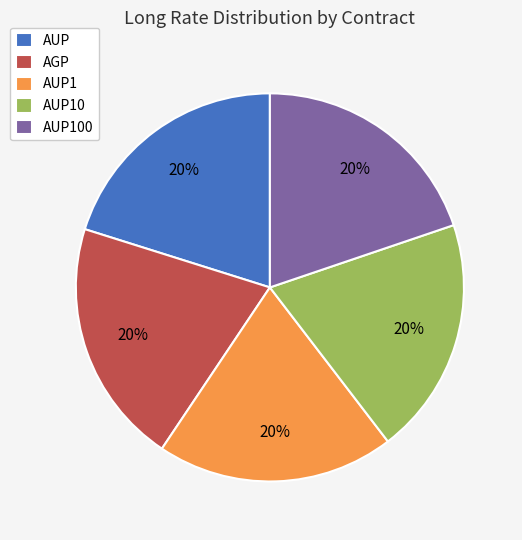

To the nearest percent, what is the combined percentage of AUP100 and AUP1?

40%